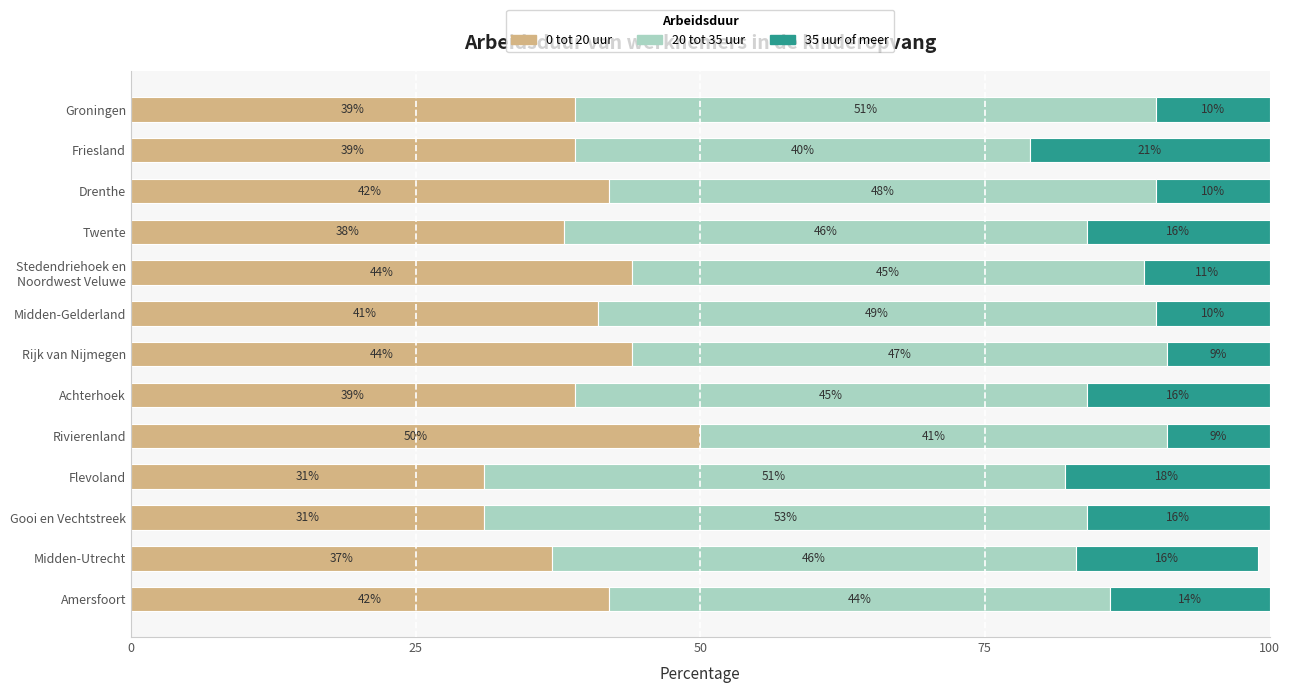

What is the difference between the 0 tot 20 uur values at Drenthe and Flevoland?

11